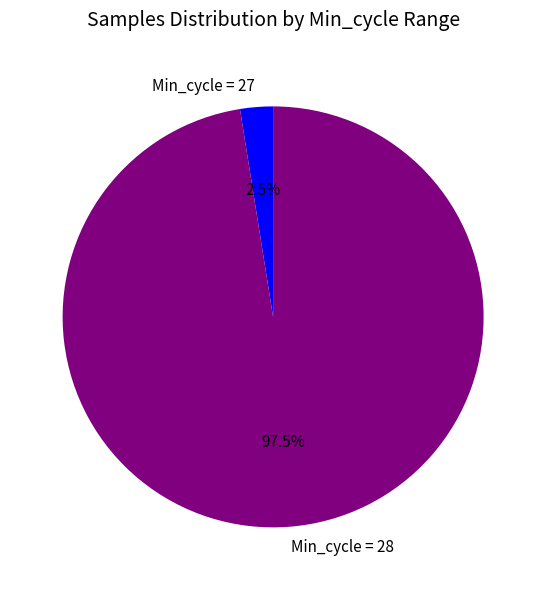

Rank the categories by value from lowest to highest.

Min_cycle = 27, Min_cycle = 28